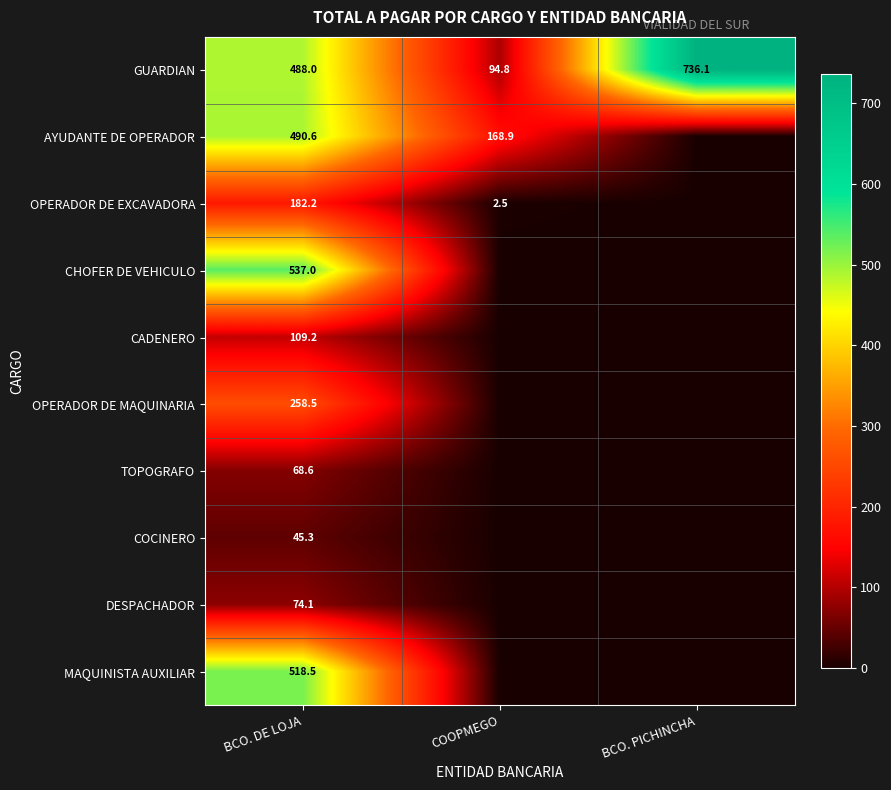

True or false: OPERADOR DE EXCAVADORA has a value of 2.5 at COOPMEGO.

True